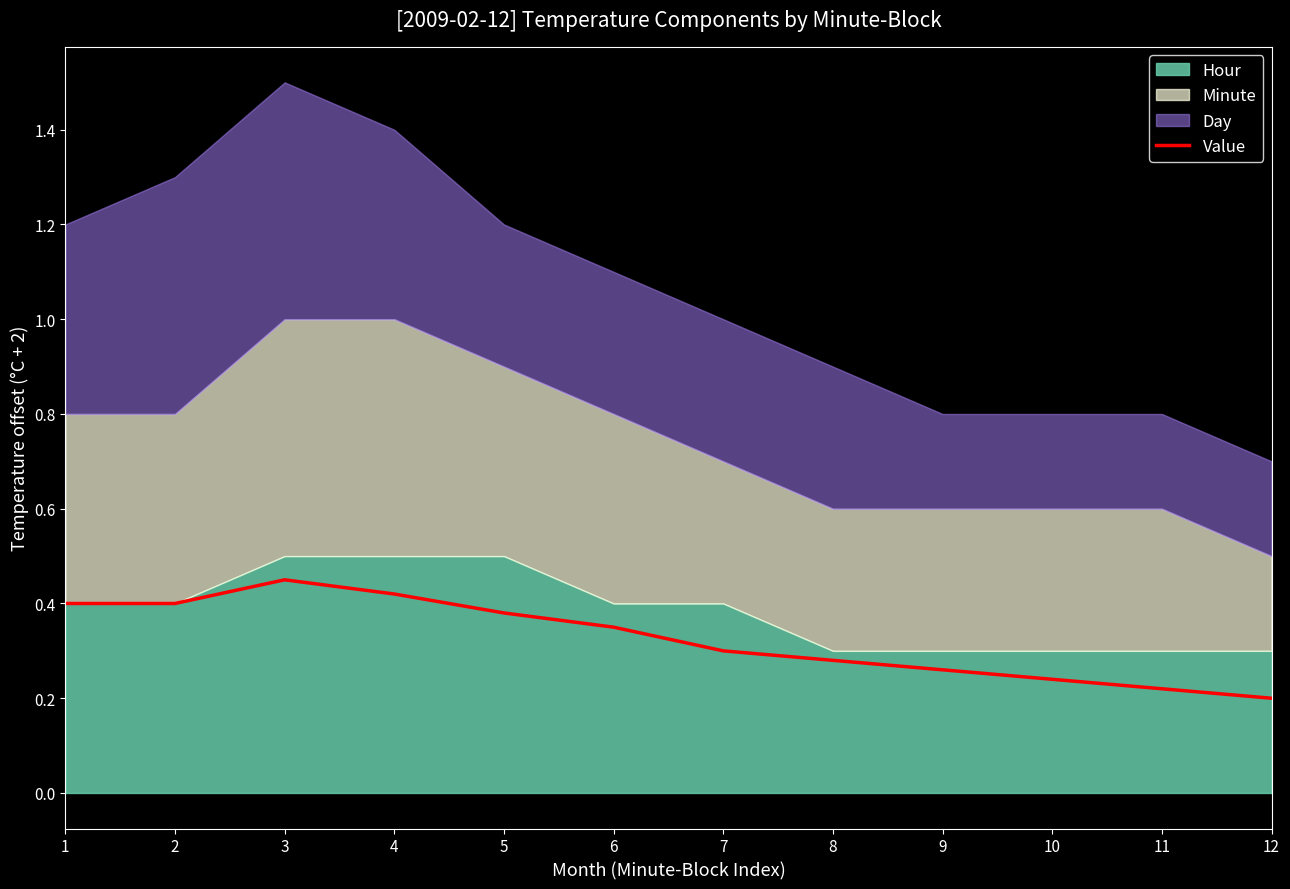

Count the values in the range 0 to 1.

12